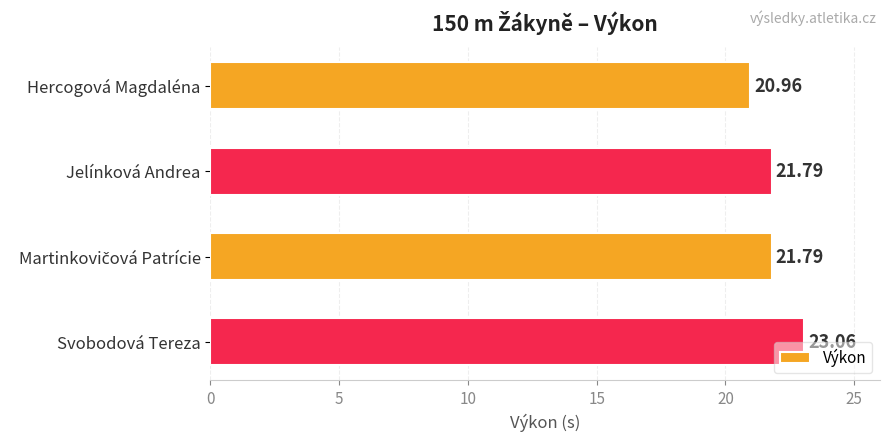

At which category does the chart reach its peak across all series?

Svobodová Tereza